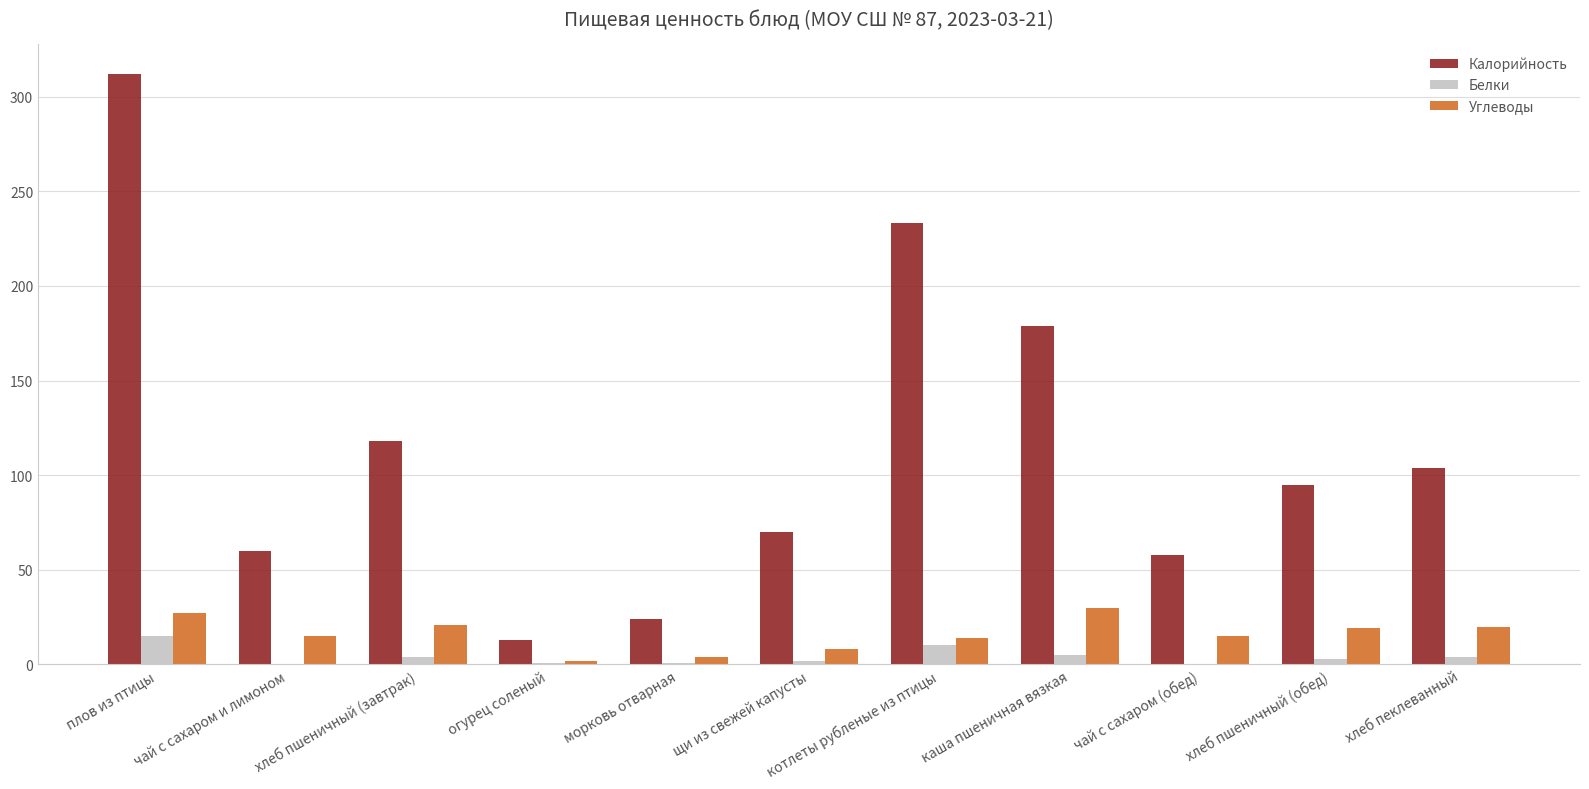

Does the chart contain stacked bars?

No